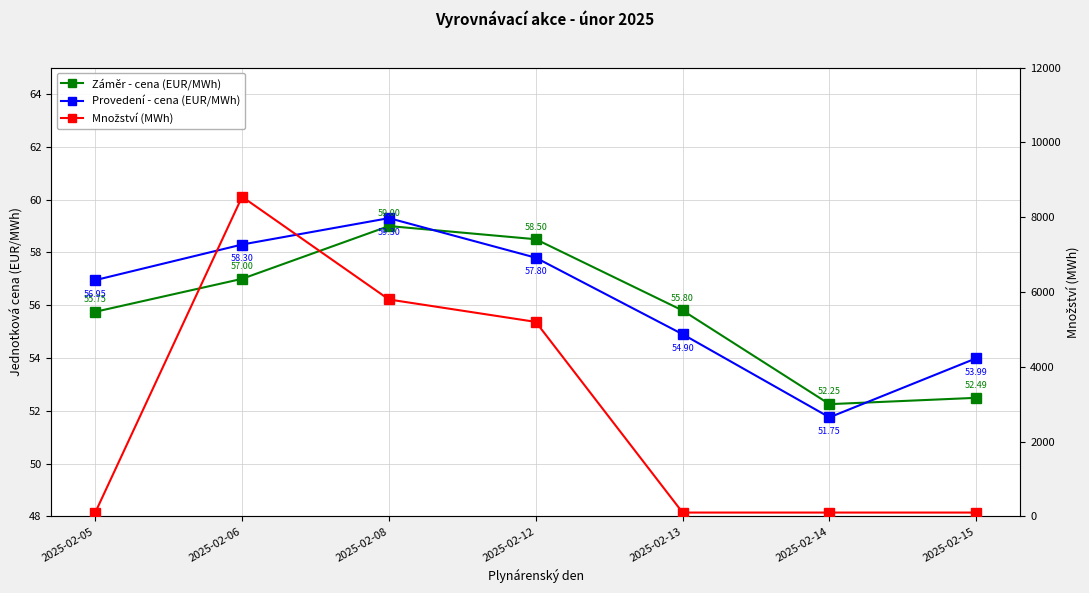

Between 2025-02-12 and 2025-02-05, which is larger?

2025-02-12